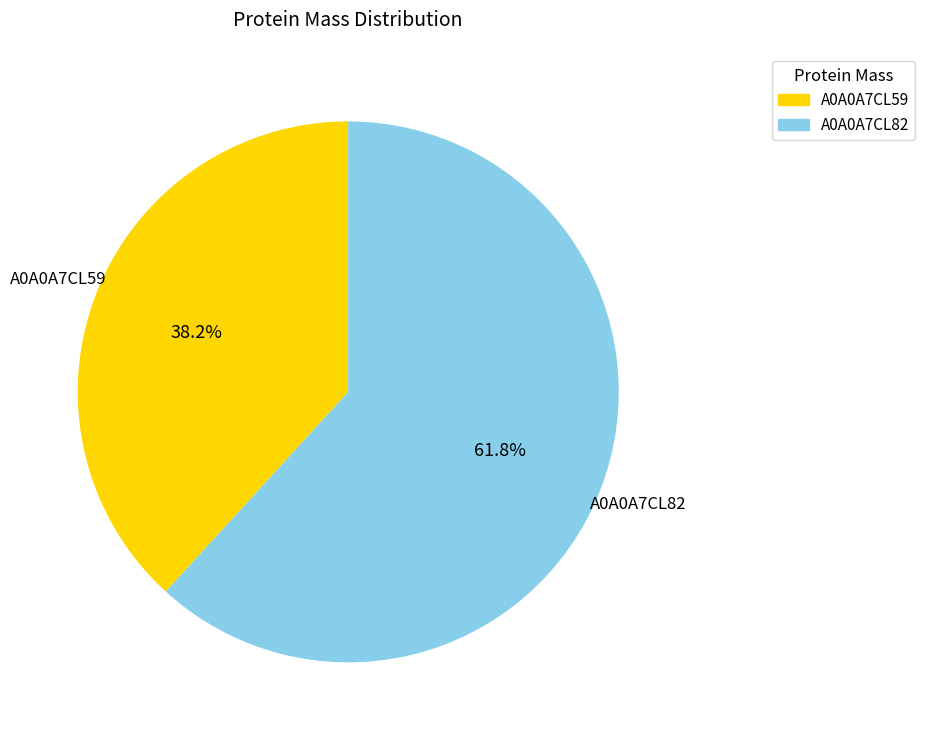

Count the number of slices in the pie.

2